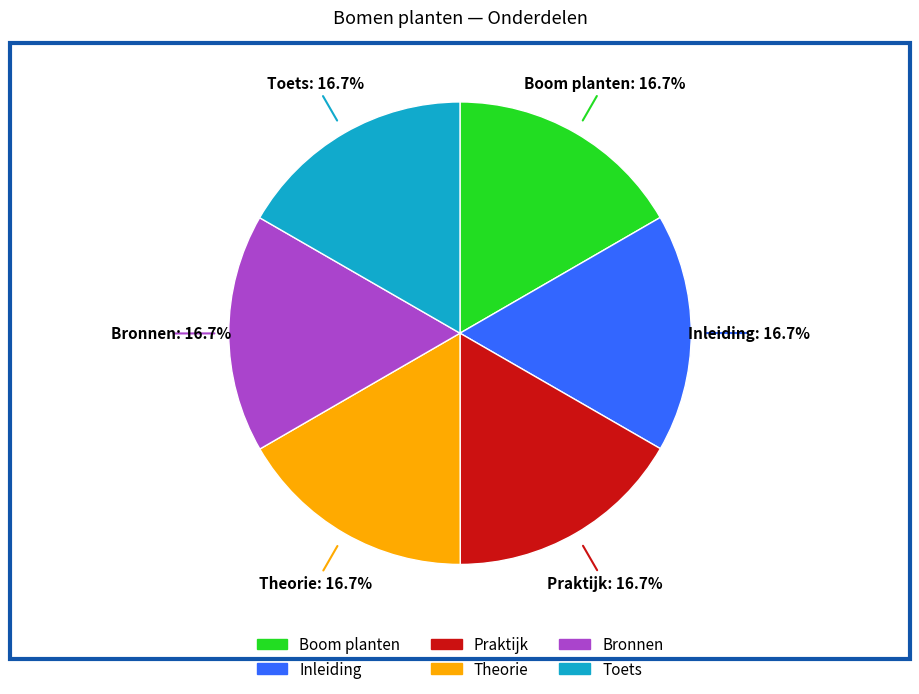

Approximately how many times larger is the value at Boom planten compared to Theorie?

1.0